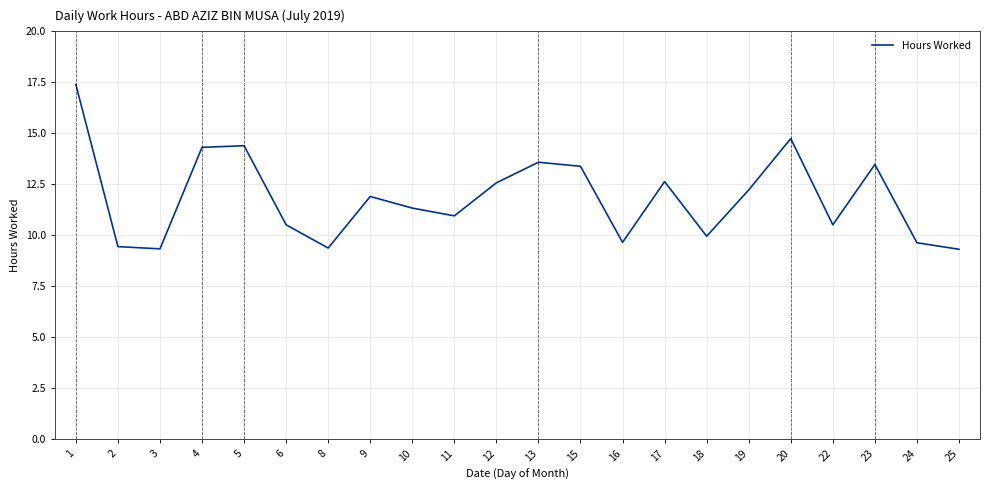

What is the minimum value shown in the chart?

9.3